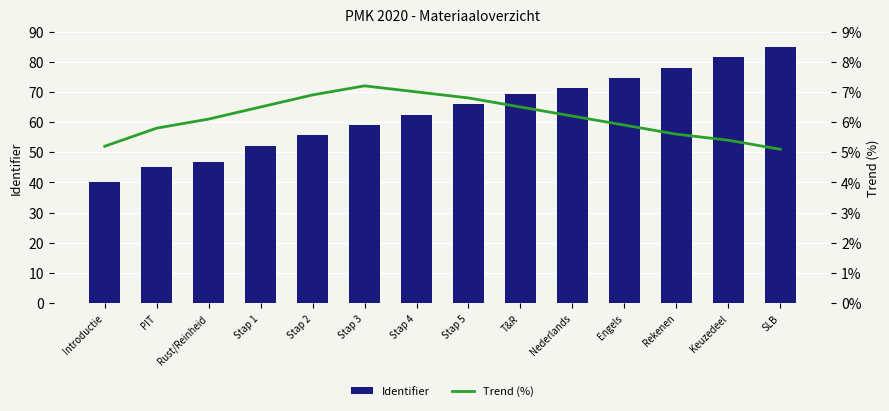

What is the label of the 2nd bar from the left?

PIT